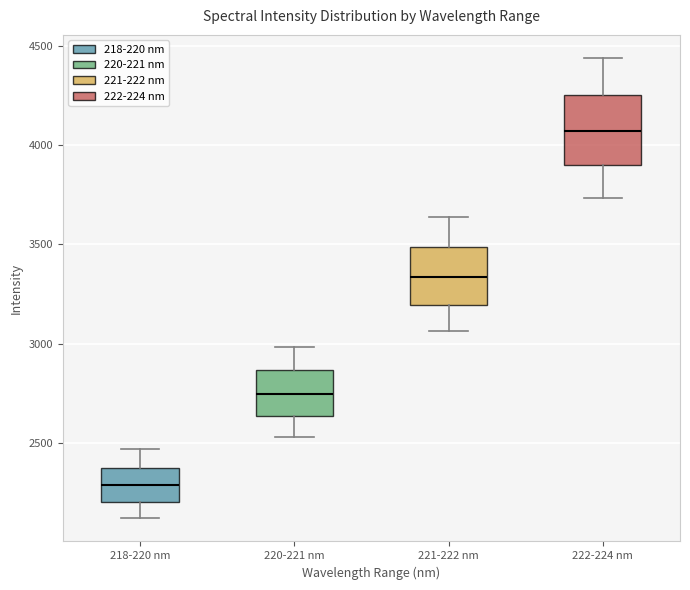

Comparing the boxes themselves (not the whiskers), which one is the tallest?

222-224 nm